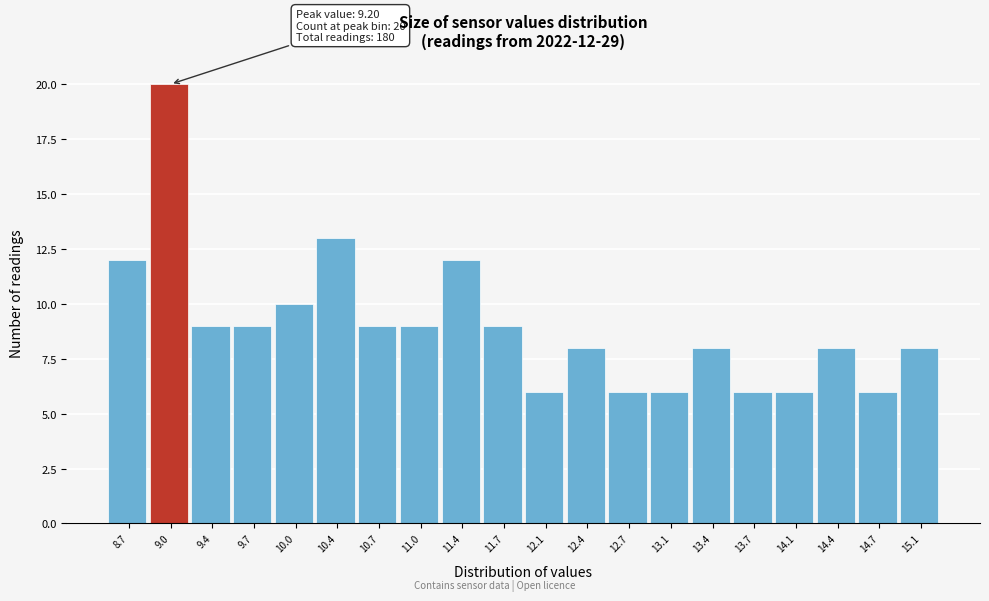

Reading right to left, list all the values displayed in this chart.

8	6	8	6	6	8	6	6	8	6	9	12	9	9	13	10	9	9	20	12